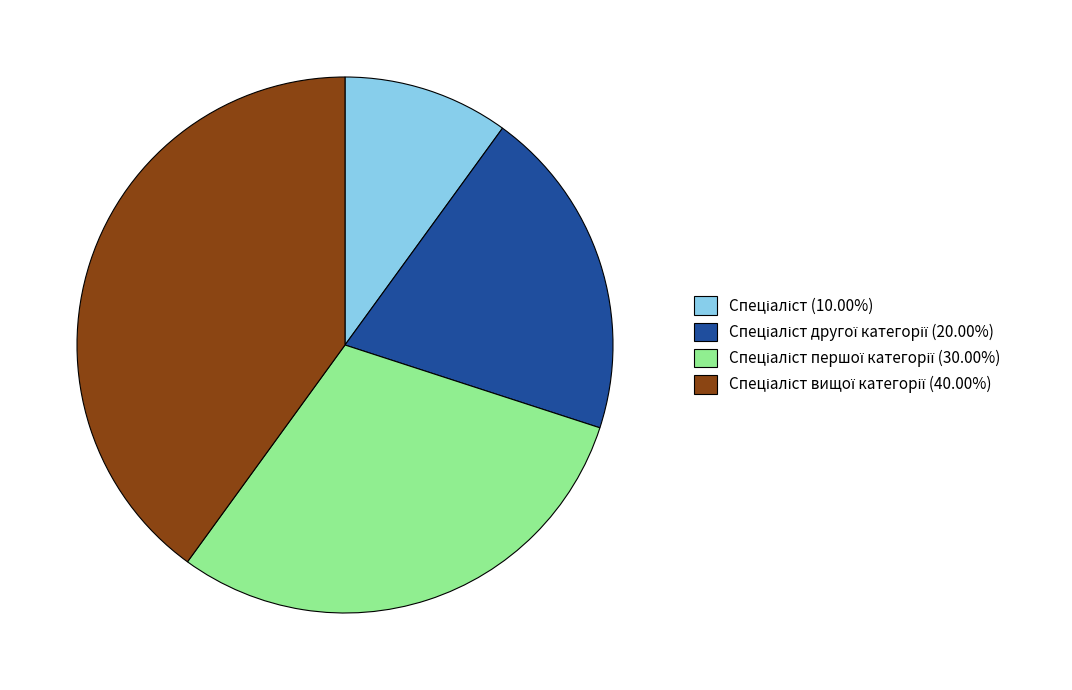

Does any single category account for the majority?

No